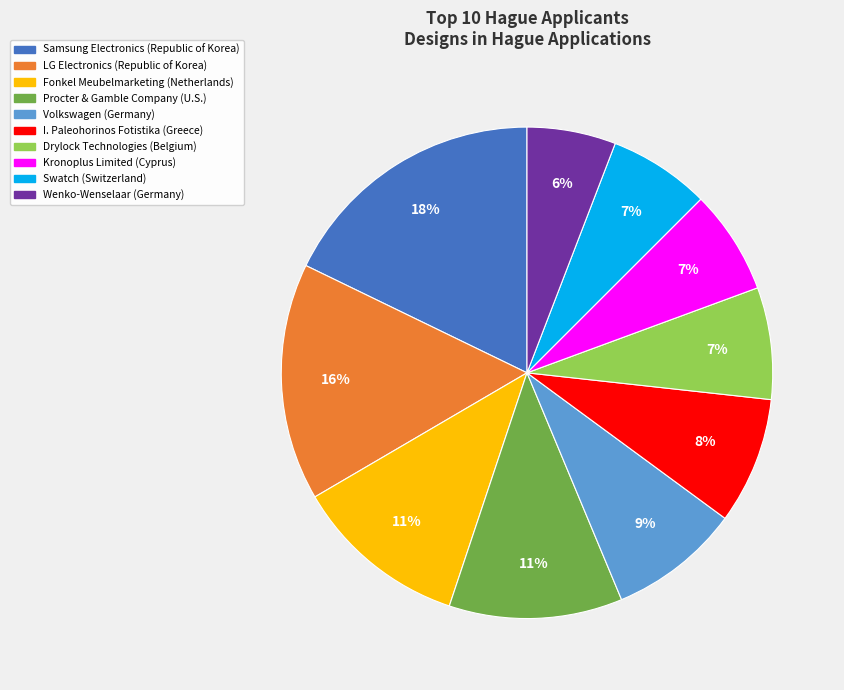

To the nearest percent, what is the difference between the largest and smallest slice percentages?

12%